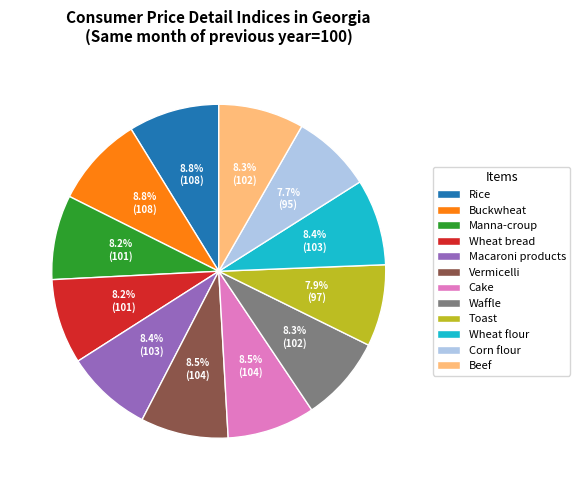

What portion of the pie excludes Cake?

91.5%